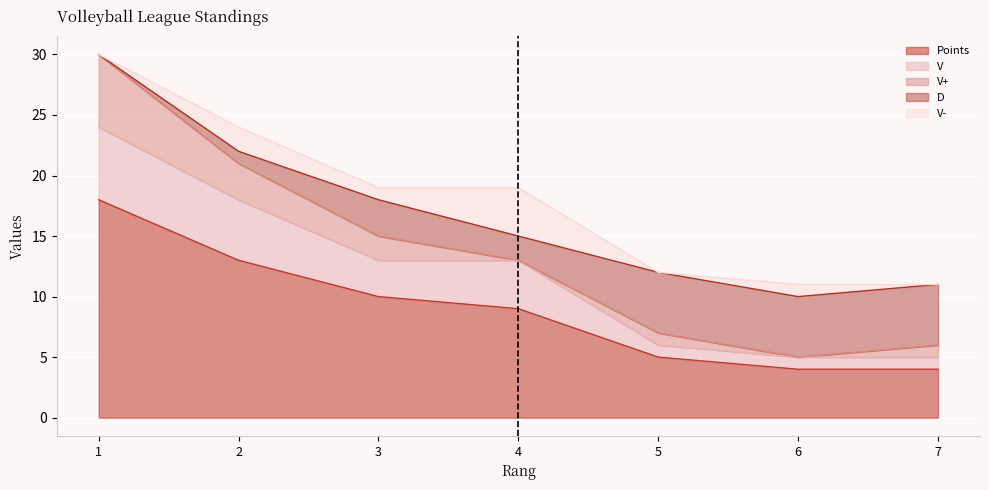

At which label is Points closest to 11?

3